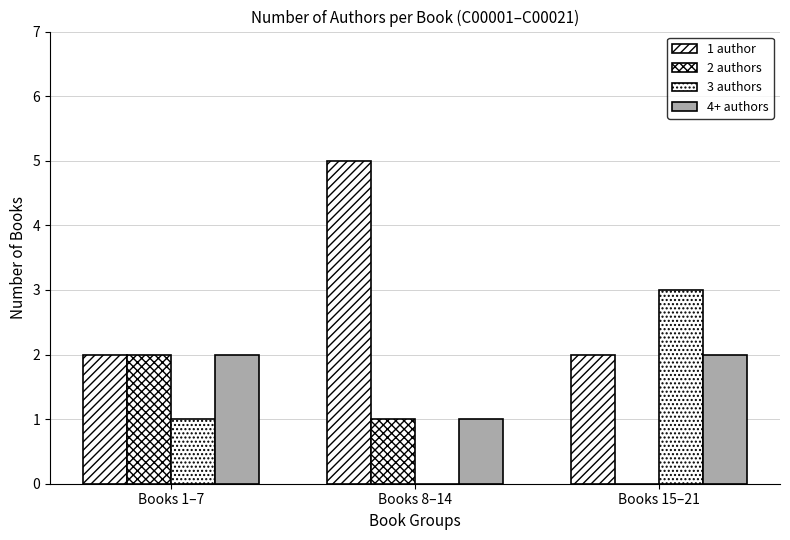

How many groups of bars are there?

3